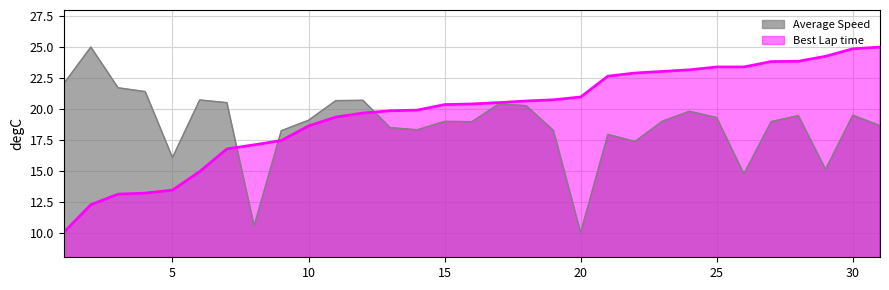

How many times do Best Lap time and Average Speed cross each other?

3